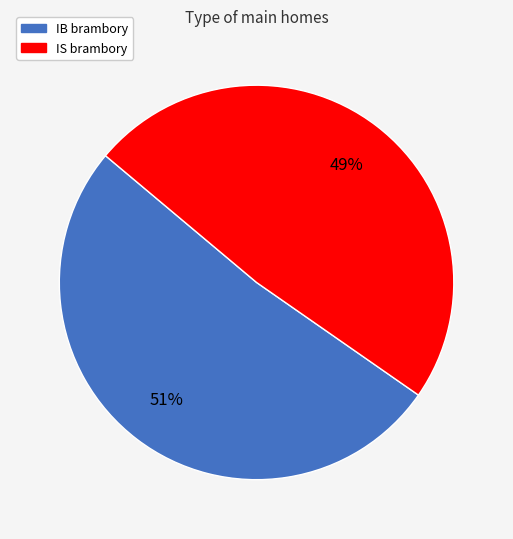

To the nearest percent, what is the combined percentage of IS brambory and IB brambory?

100%